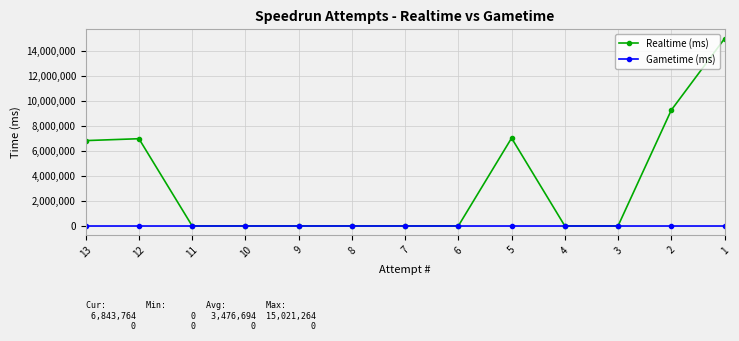

The Realtime (ms) series shows -5298753 at 8. True or false?

False